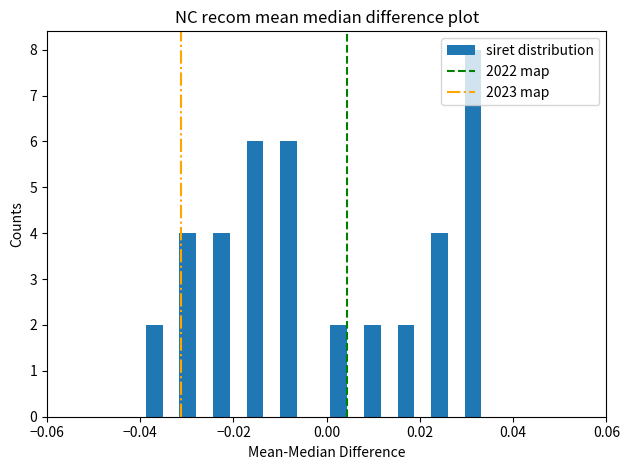

Read against the x-axis, roughly where is the centre of the tallest bar?

0.032